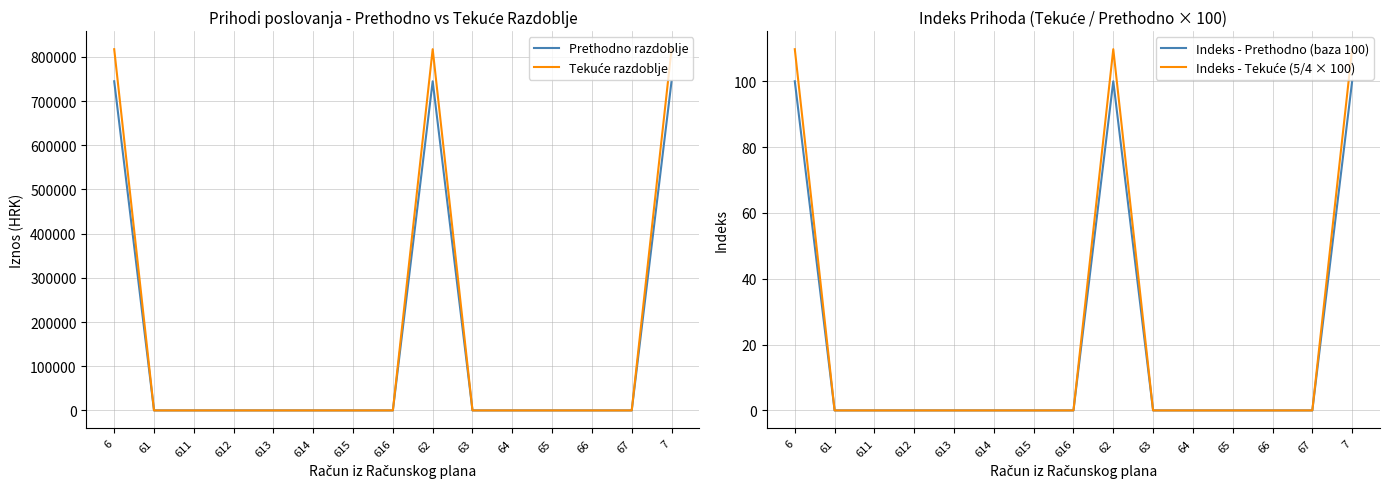

How many distinct data groups are displayed?

4